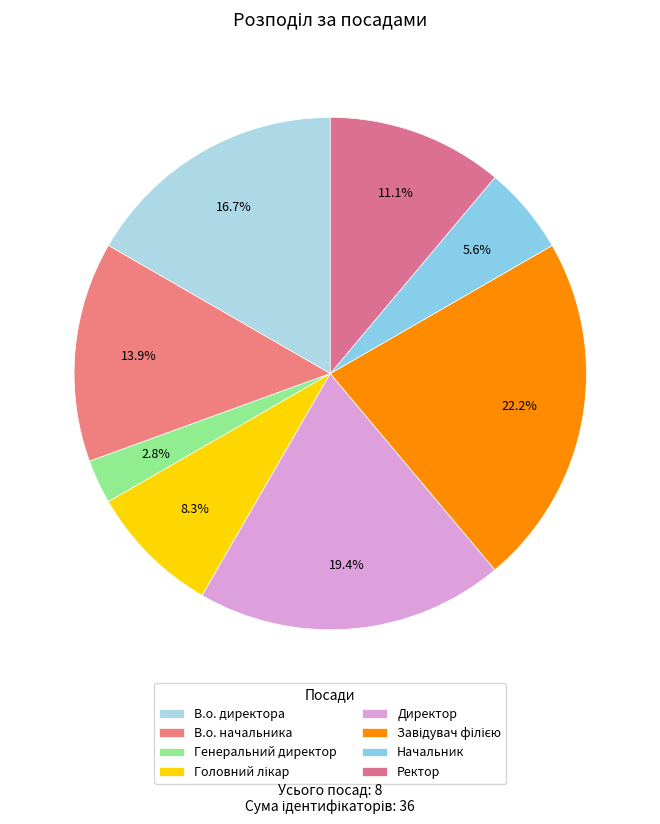

To the nearest percent, what is the difference between the largest and smallest slice percentages?

19%